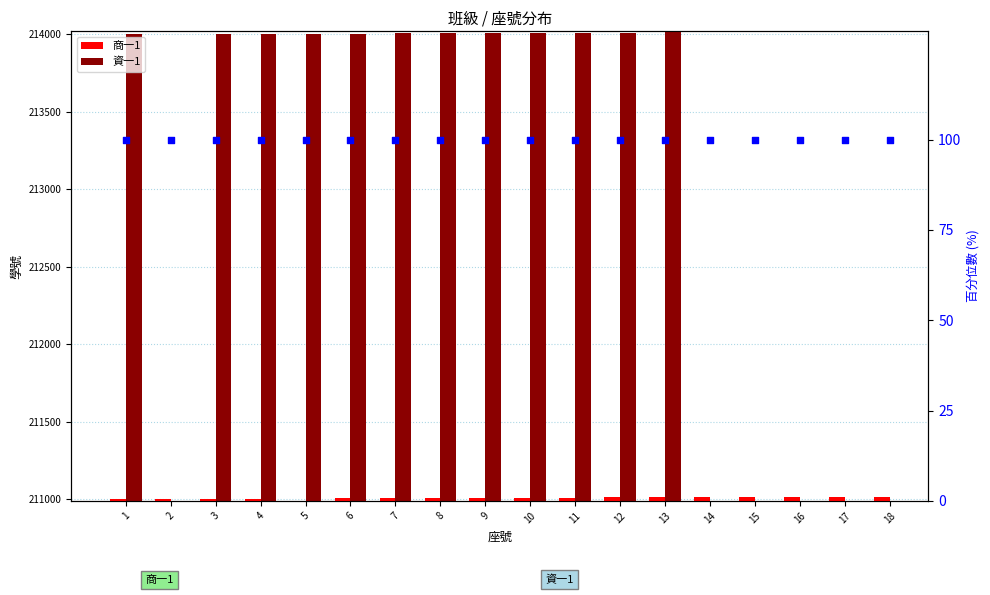

What is the change in value from 10 to 16?

+6